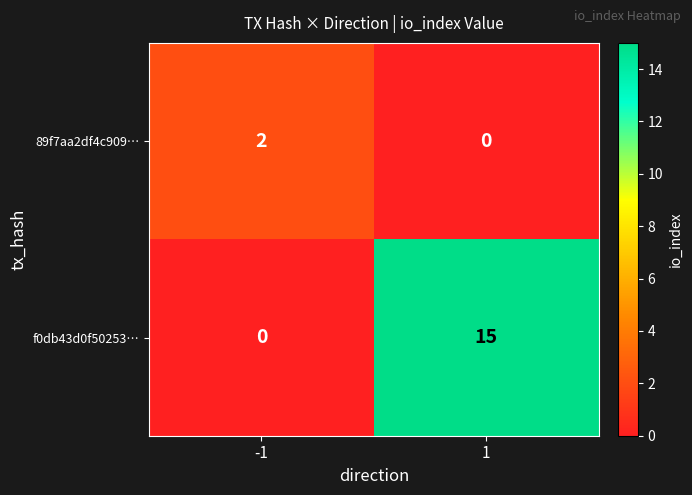

At how many categories does at least one series exceed 0?

2